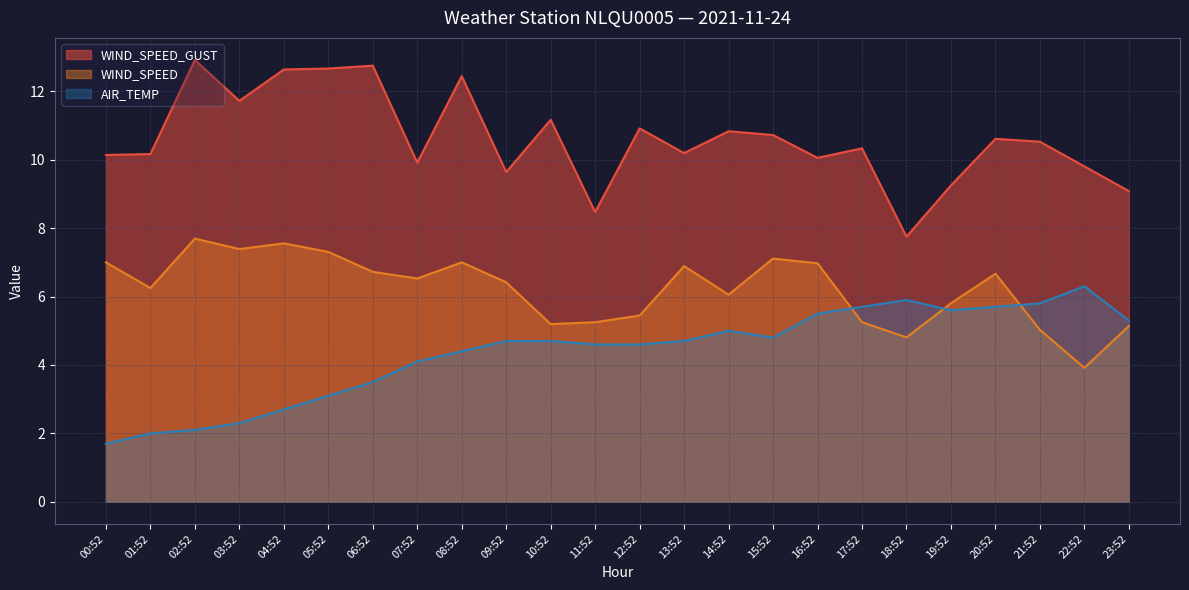

What is the difference between the WIND_SPEED_GUST values at 13:52 and 21:52?

0.3